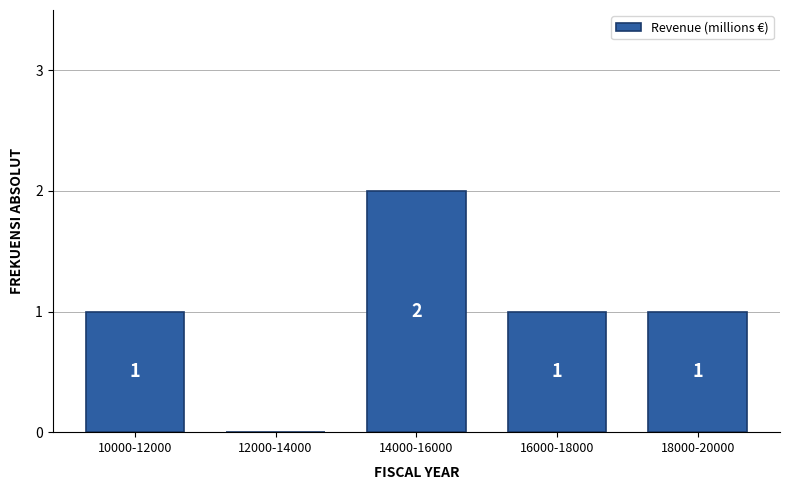

Reading left to right, transcribe all the data shown in this chart.

10000-12000=1	12000-14000=0	14000-16000=2	16000-18000=1	18000-20000=1